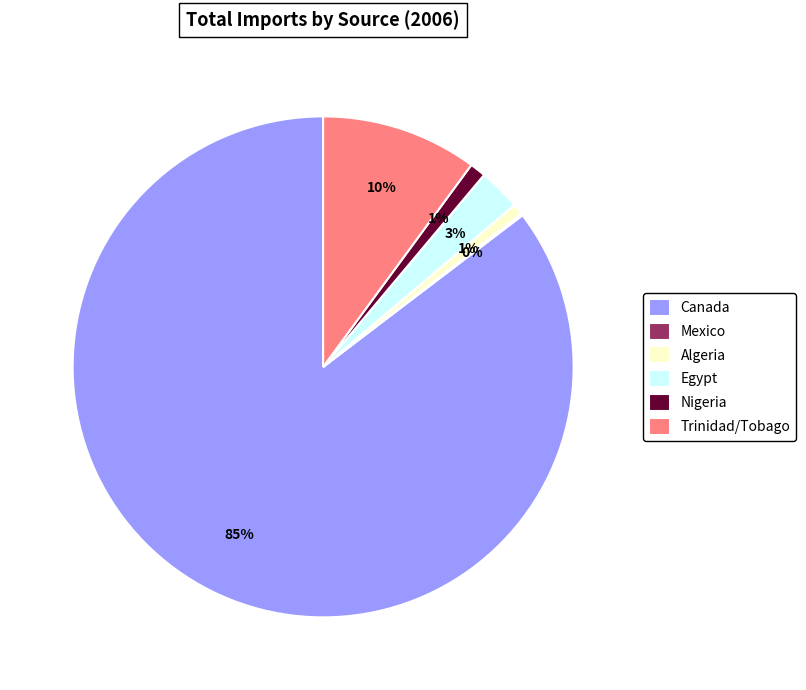

The Nigeria slice represents 11% of the pie. True or false?

False